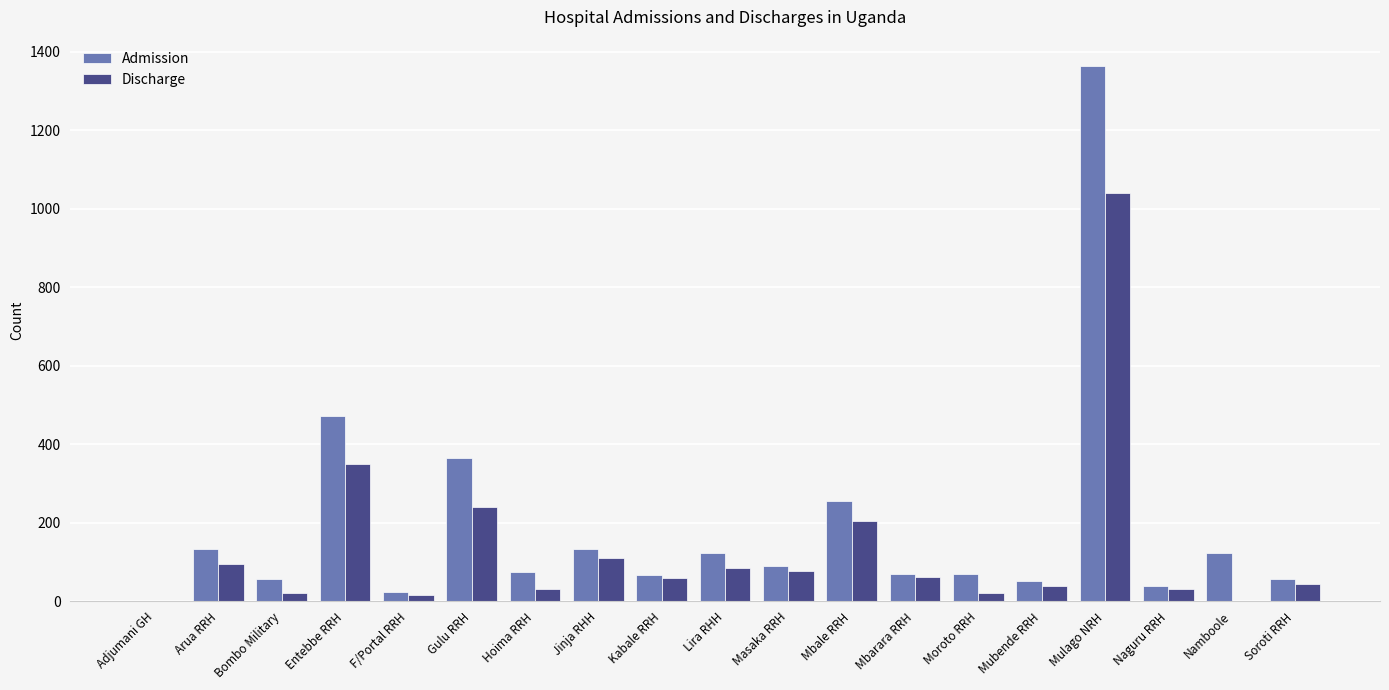

The value of Admission at Entebbe RRH is 212. True or false?

False